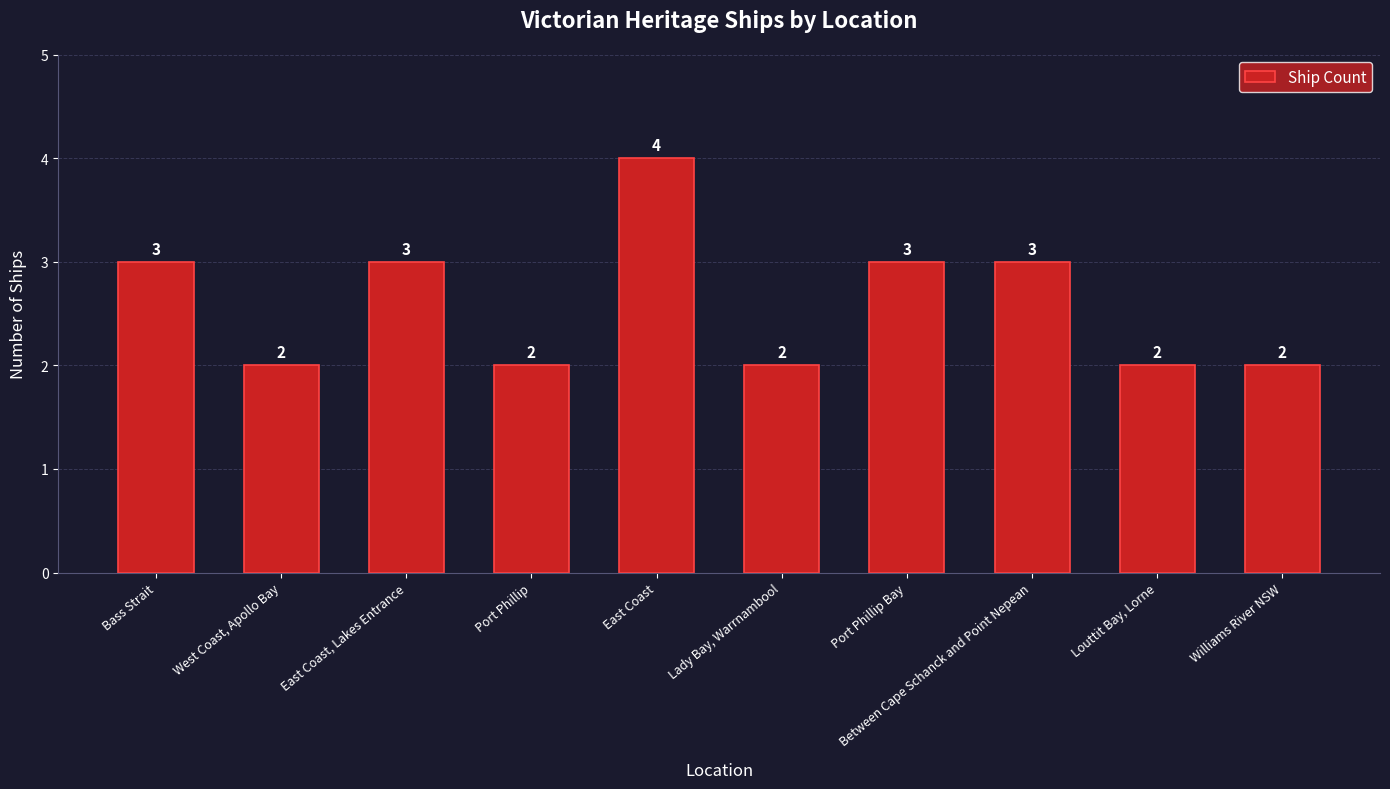

What is the ratio of the value at Williams River NSW to the value at East Coast, Lakes Entrance?

0.7